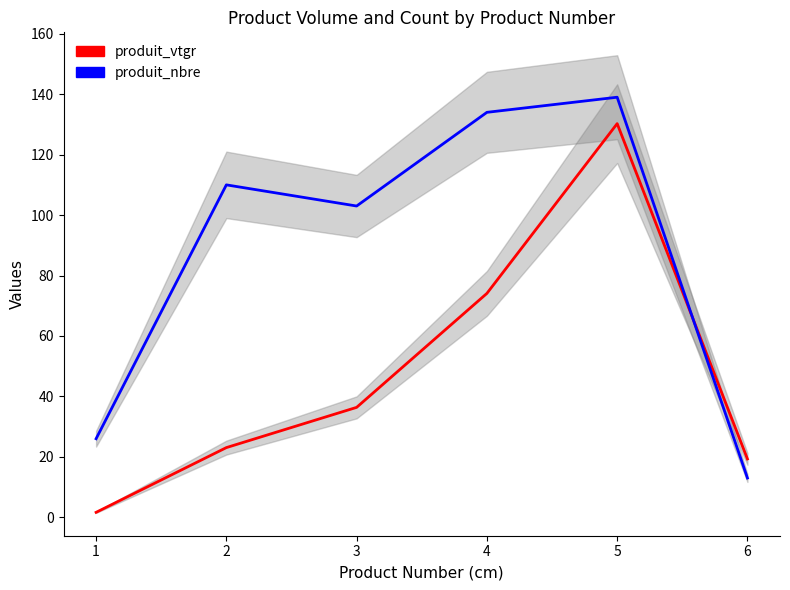

The produit_nbre series shows 239.6 at 4. True or false?

False